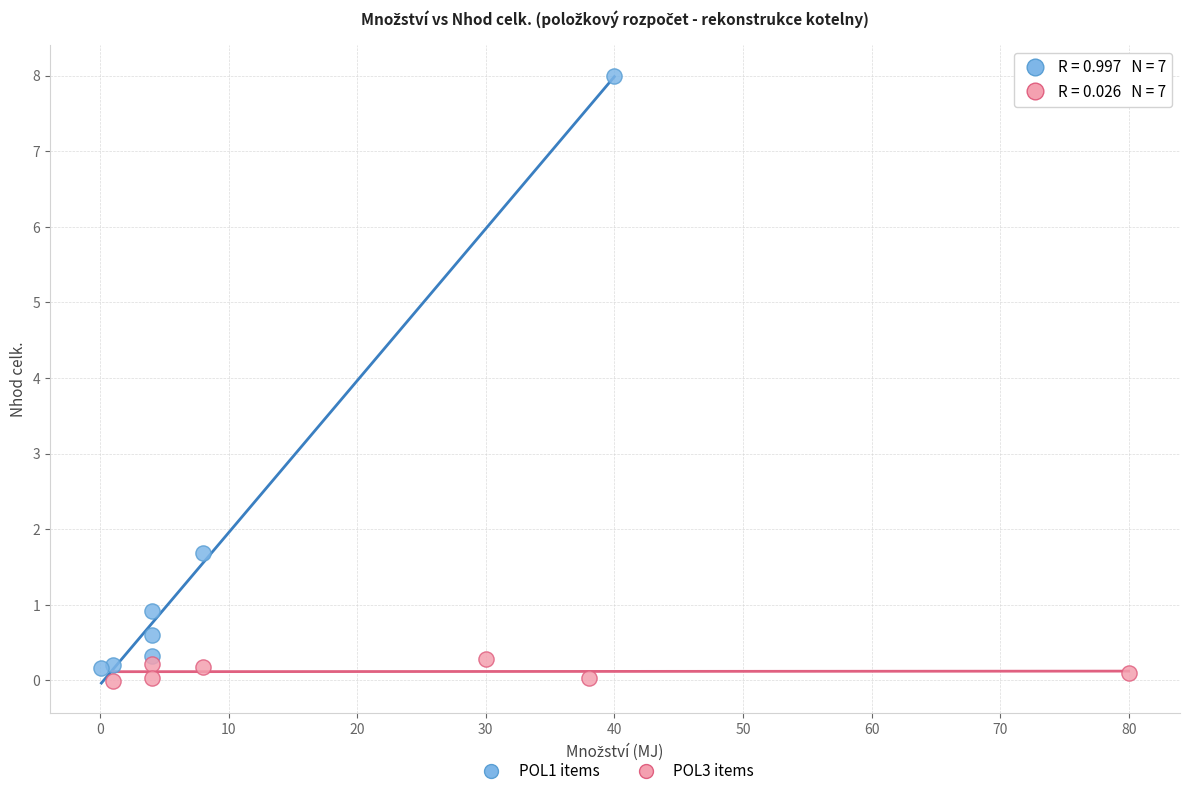

What are all the series names shown in the legend?

POL1 items, POL3 items